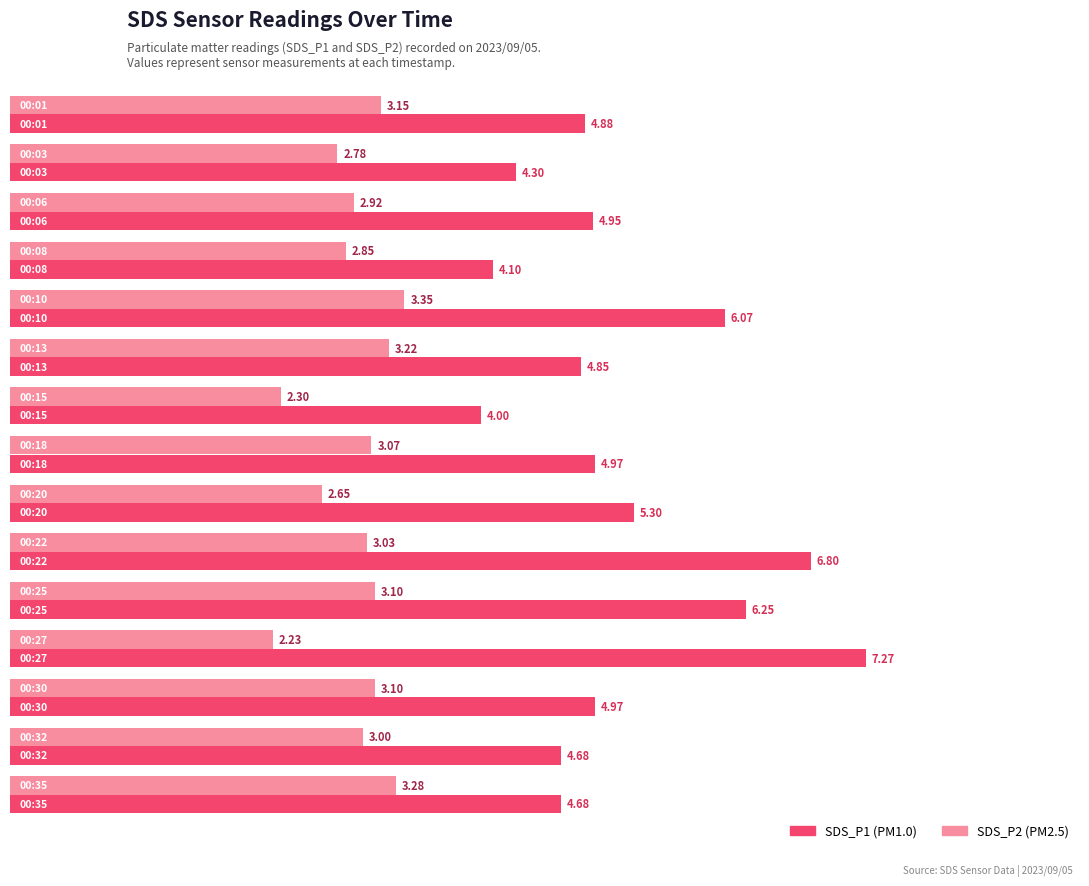

Count the number of data series in this chart.

2